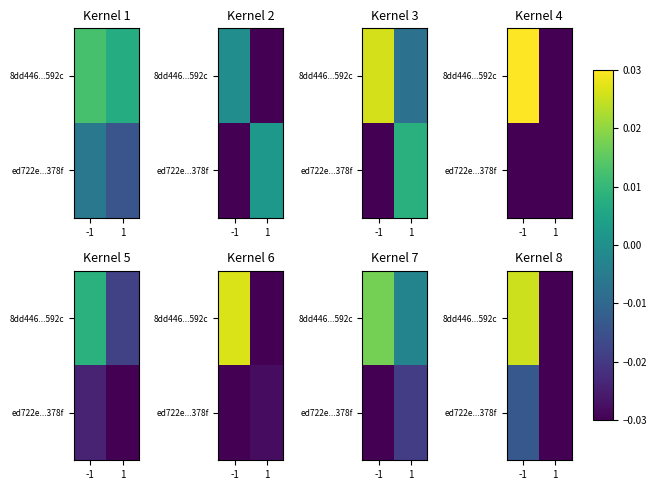

At which category is the sum across all series the highest?

-1